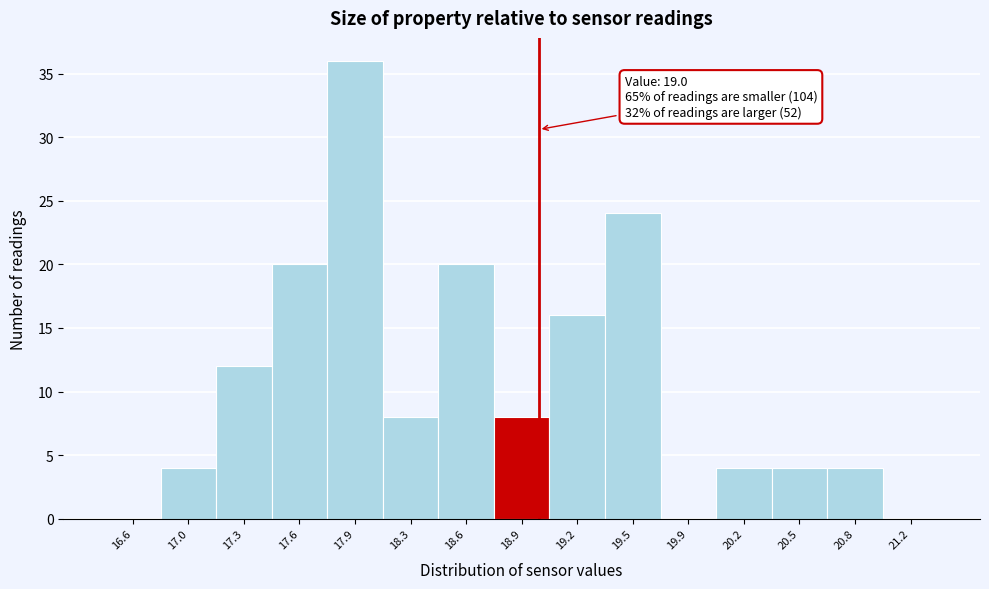

Over which range of the x-axis is the bar tallest?

17.75 to 18.10